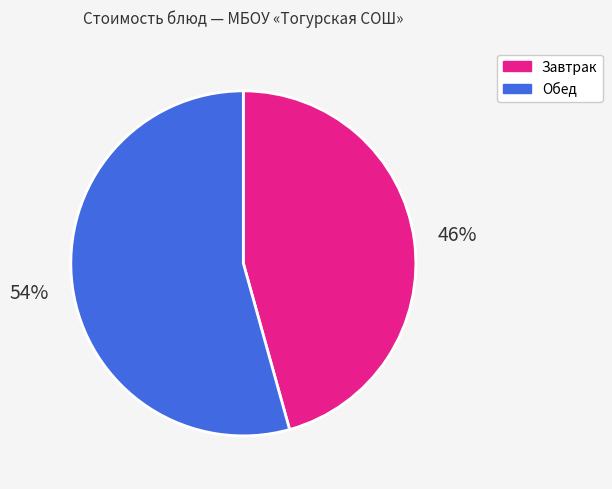

Is Обед the majority of the pie?

Yes